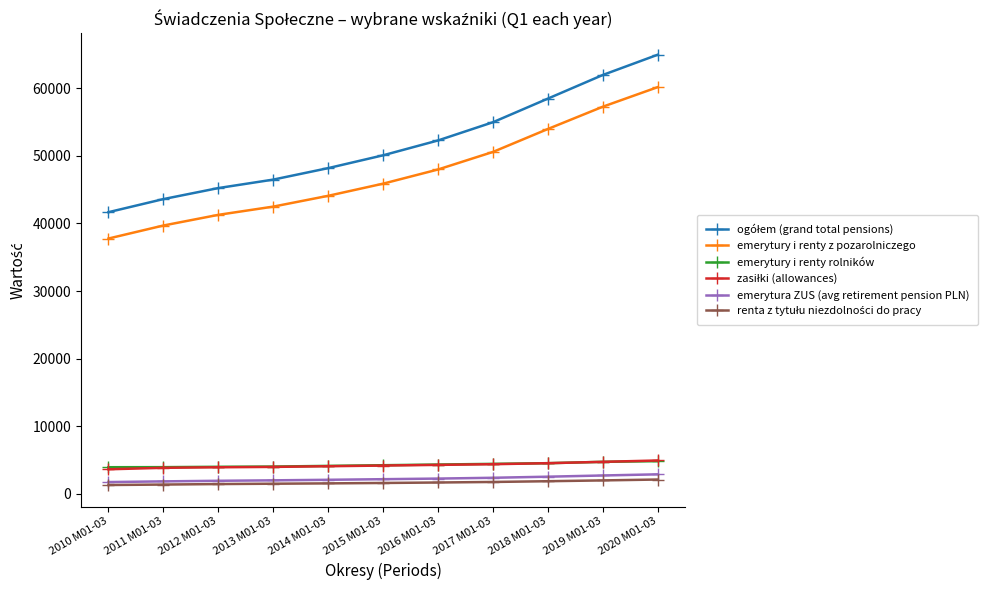

The value of emerytury i renty z pozarolniczego at 2019 M01-03 is 57300.0. True or false?

True